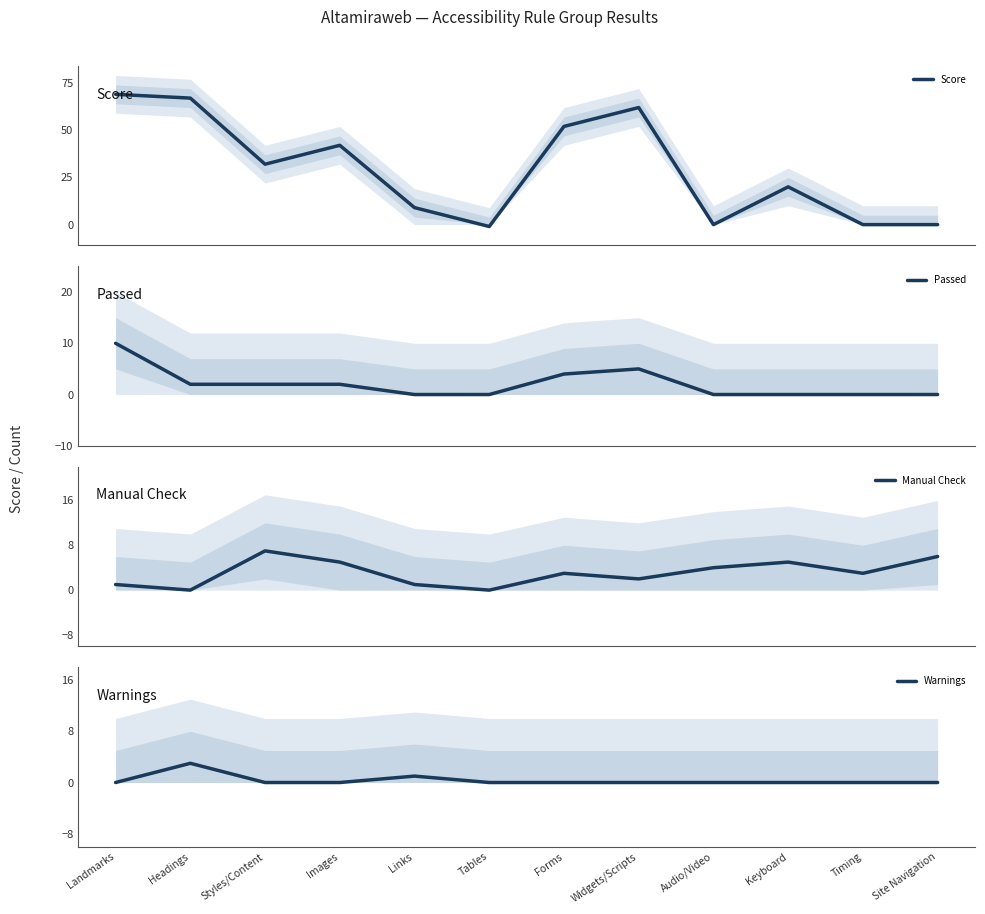

What is the smallest value displayed?

-1